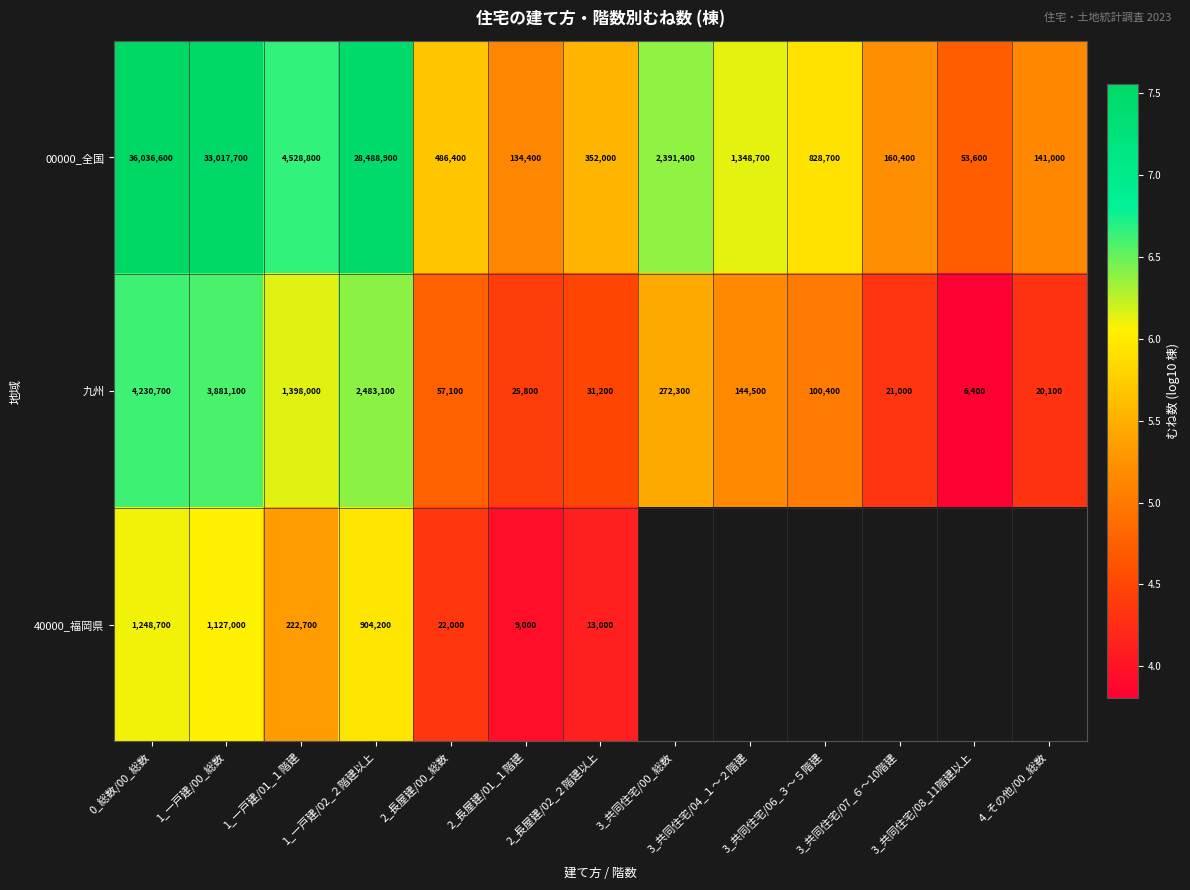

How many distinct data groups are displayed?

3